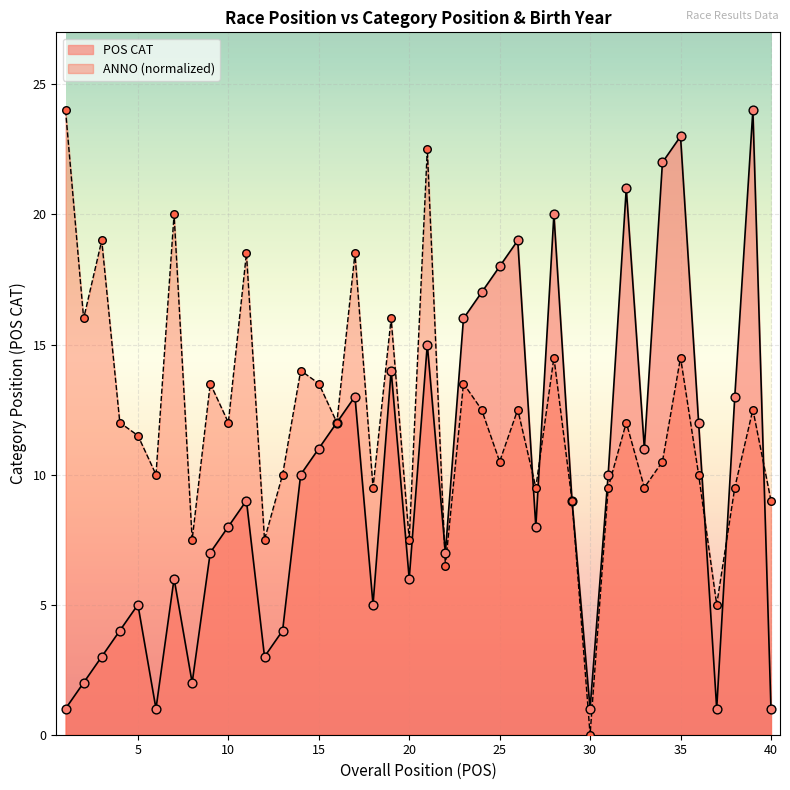

What is the total value across all series at 10?

20.0